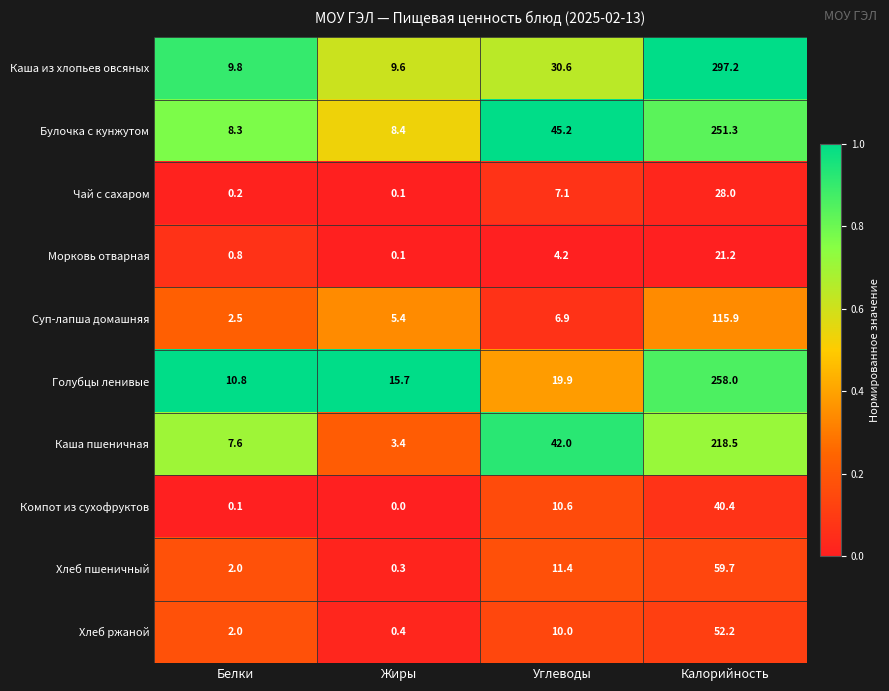

Is it true that Голубцы ленивые equals 6.9 at Жиры?

False